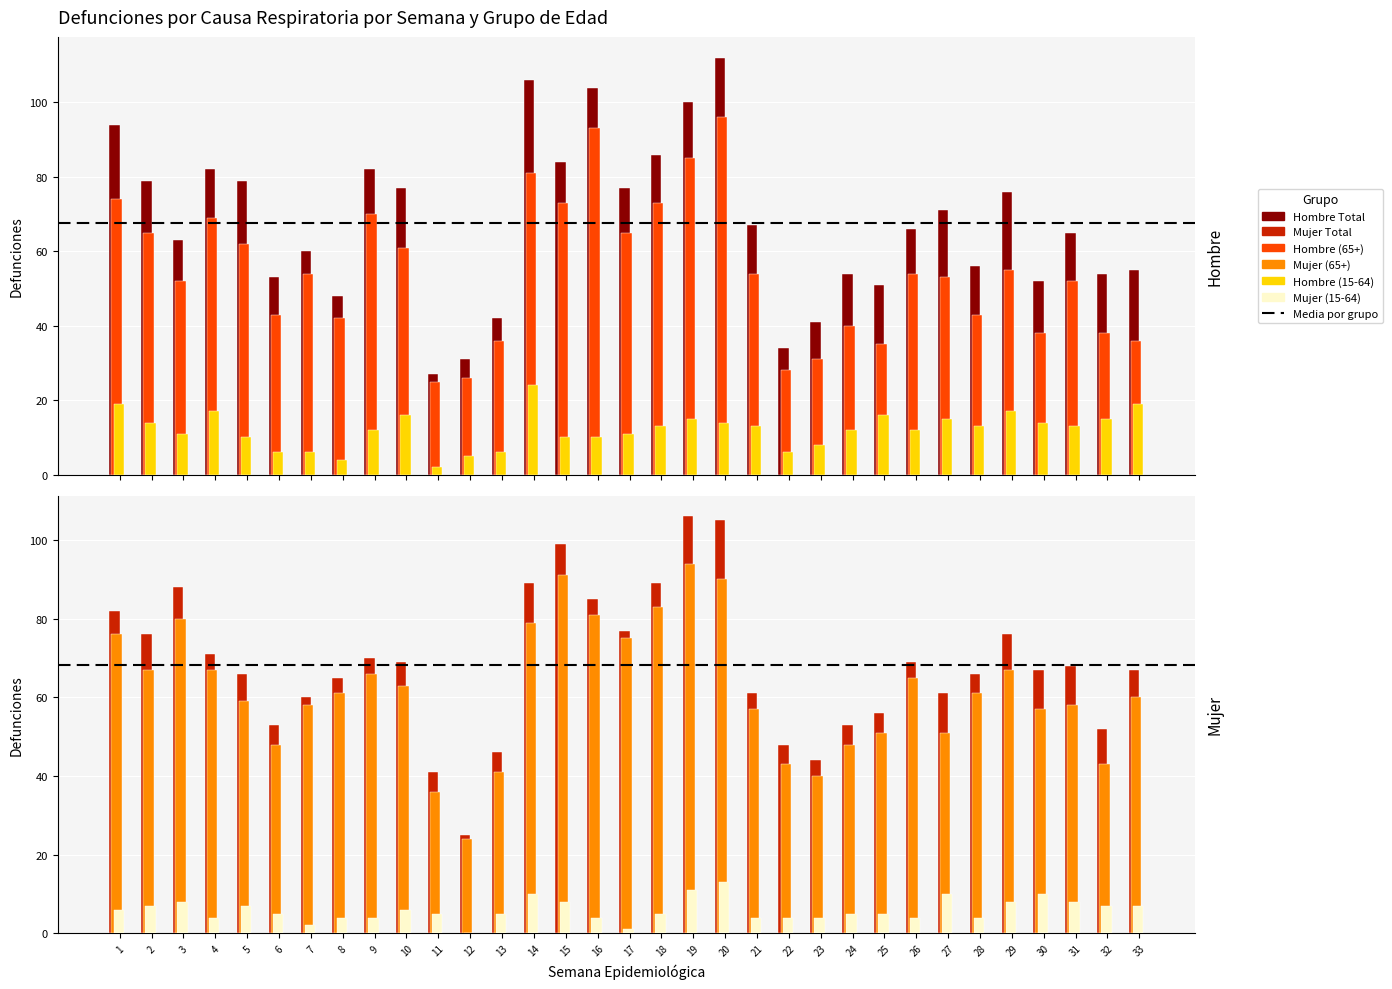

Rank the categories by Hombre (15-64) value from highest to lowest.

14, 1, 33, 4, 29, 10, 25, 19, 27, 32, 2, 20, 30, 18, 21, 28, 31, 9, 24, 26, 3, 17, 5, 15, 16, 23, 6, 7, 13, 22, 12, 8, 11